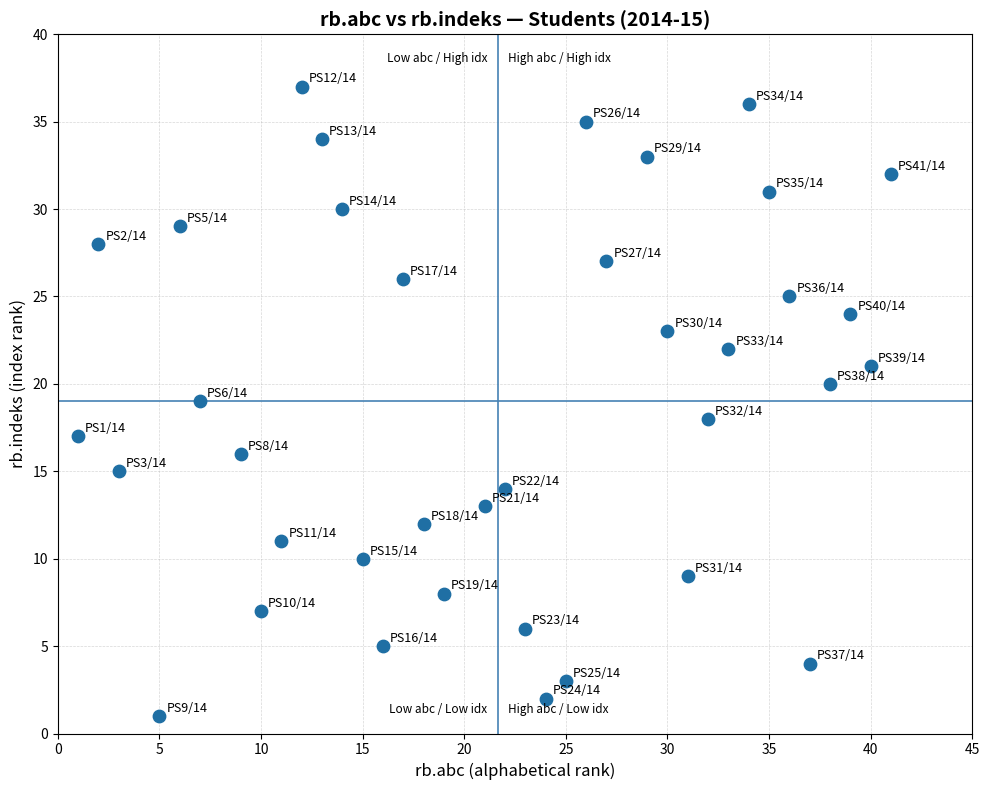

What is the range of X values (max minus min)?

40